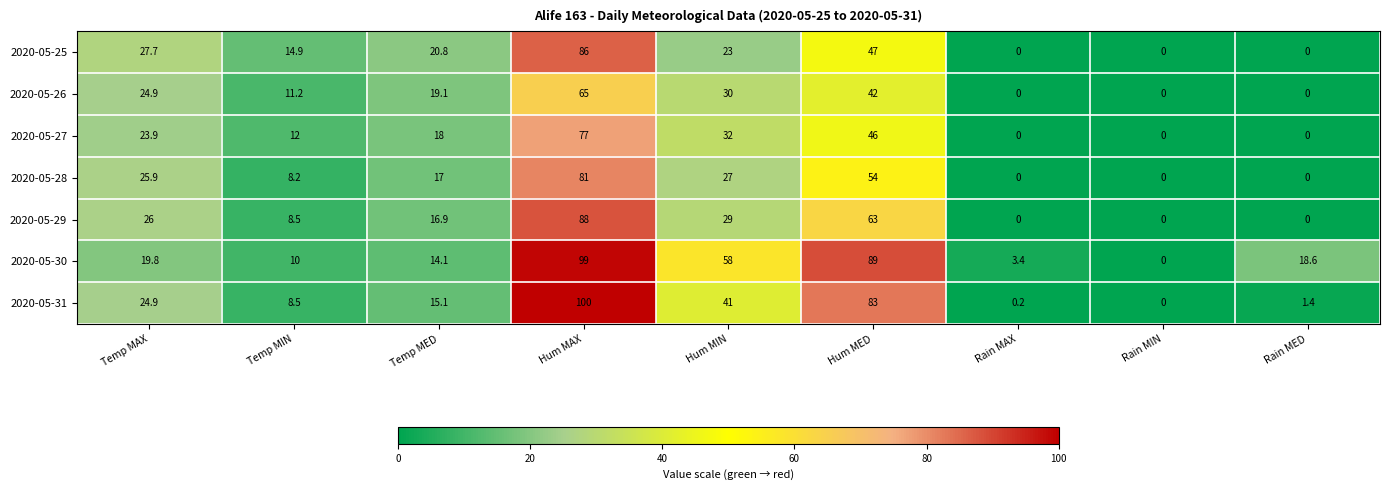

How many categories are shown in the chart?

9